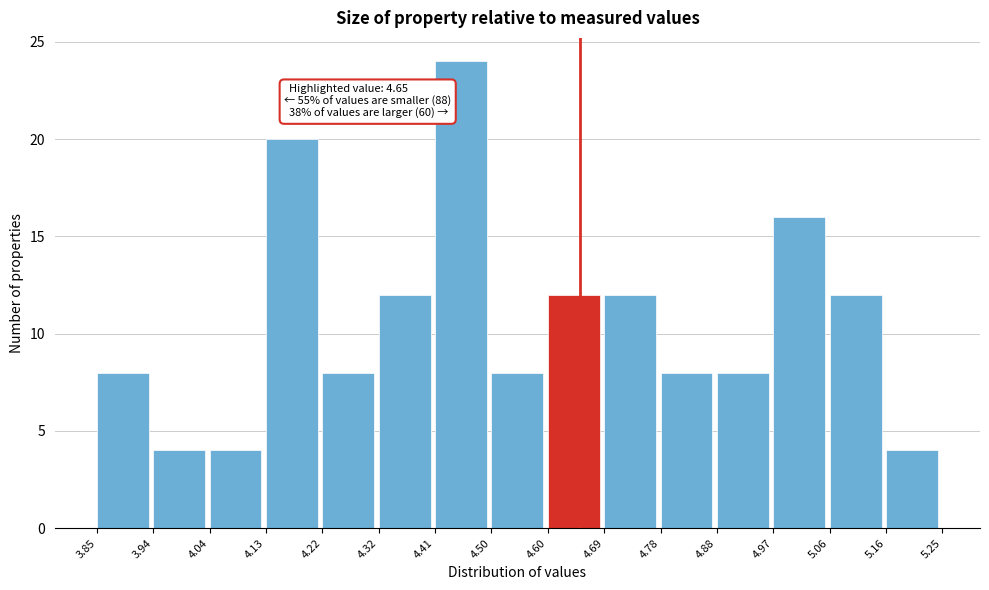

Over which range of the x-axis is the bar tallest?

4.41 to 4.50